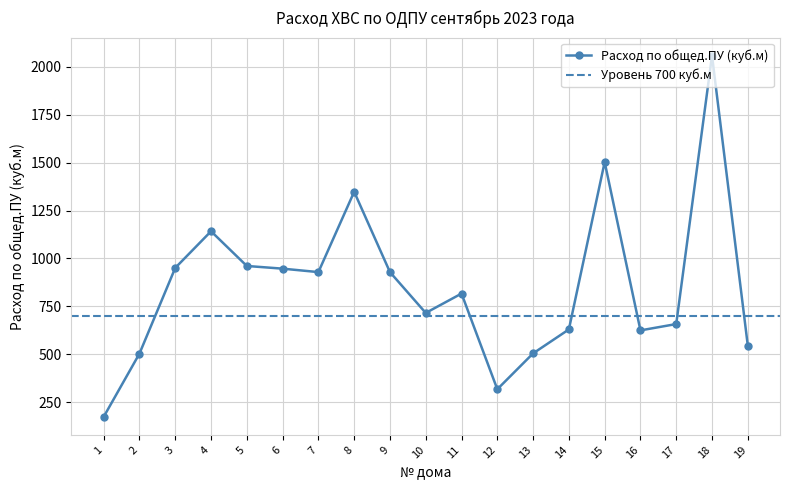

How many data points does each series have?

19